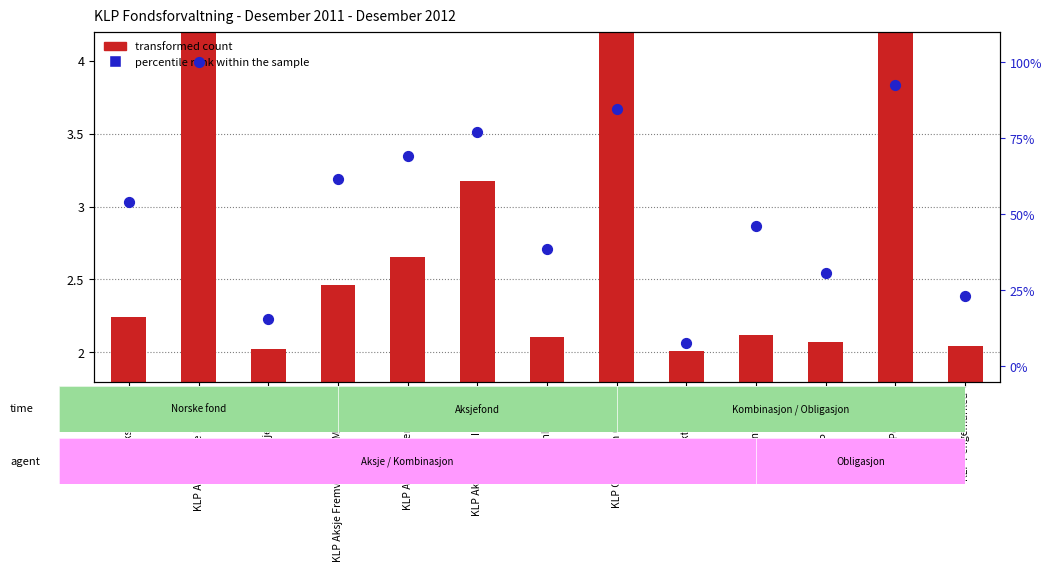

What are all the series names shown in the legend?

transformed count, percentile rank within the sample